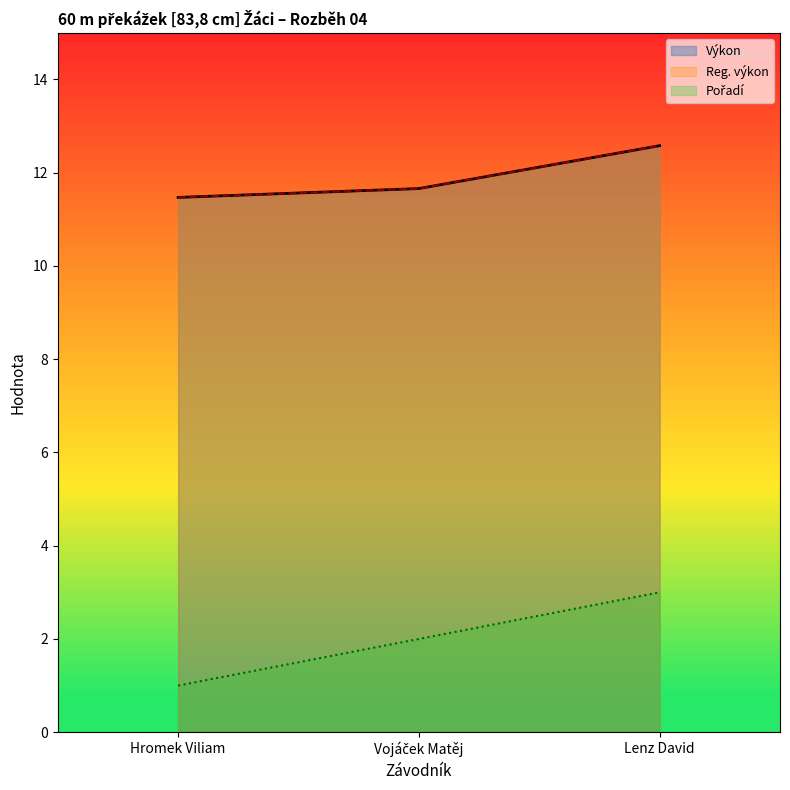

What is the difference between the highest and lowest values at Hromek Viliam?

10.5